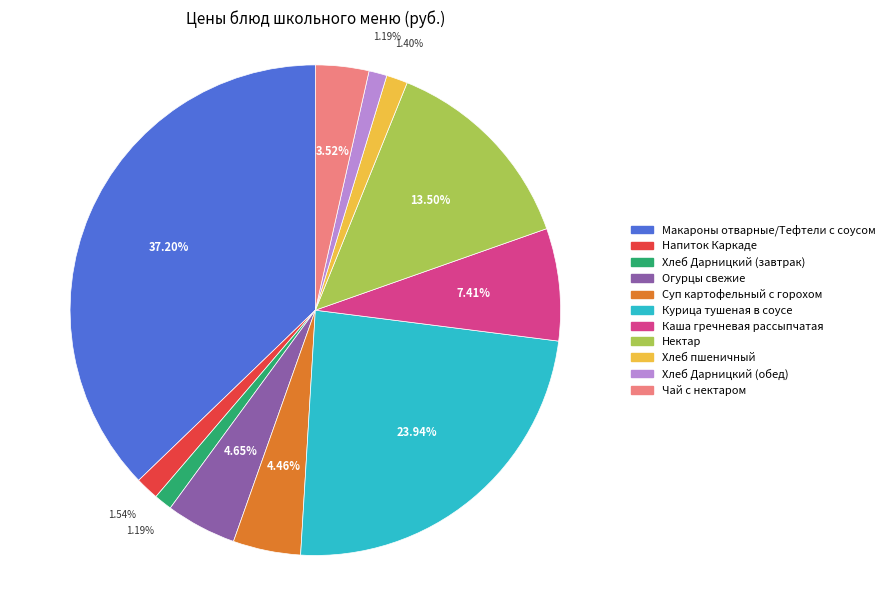

What is the largest slice in the pie chart?

Макароны отварные/Тефтели с соусом